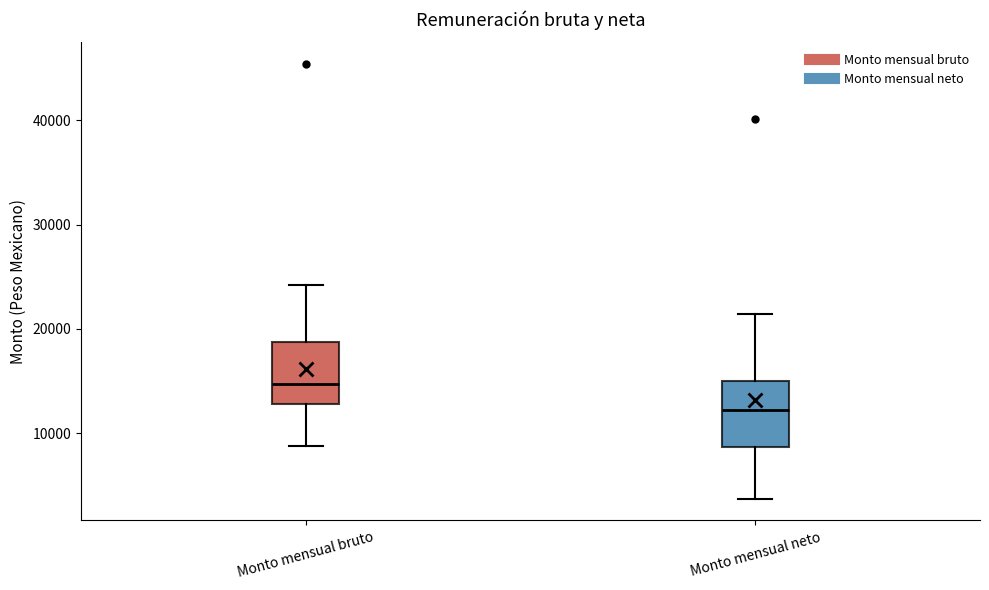

Reading left to right, transcribe this box plot: for each box, give where its median line is, the range the box spans, and where its two whiskers end, as read against the y-axis. The values are not printed on the chart, so give them approximately, as read against the axis.

Monto mensual bruto: median 15000, box 13000 to 19000, whiskers 9000 to 24000
Monto mensual neto: median 12000, box 9000 to 15000, whiskers 4000 to 21000